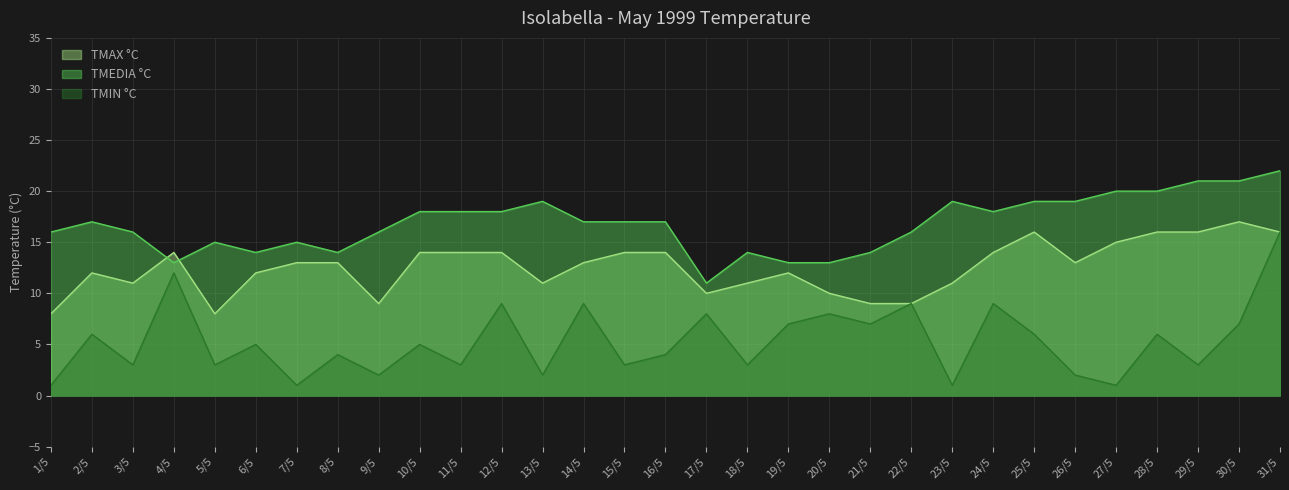

Where is the first local maximum for TMIN °C?

2/5